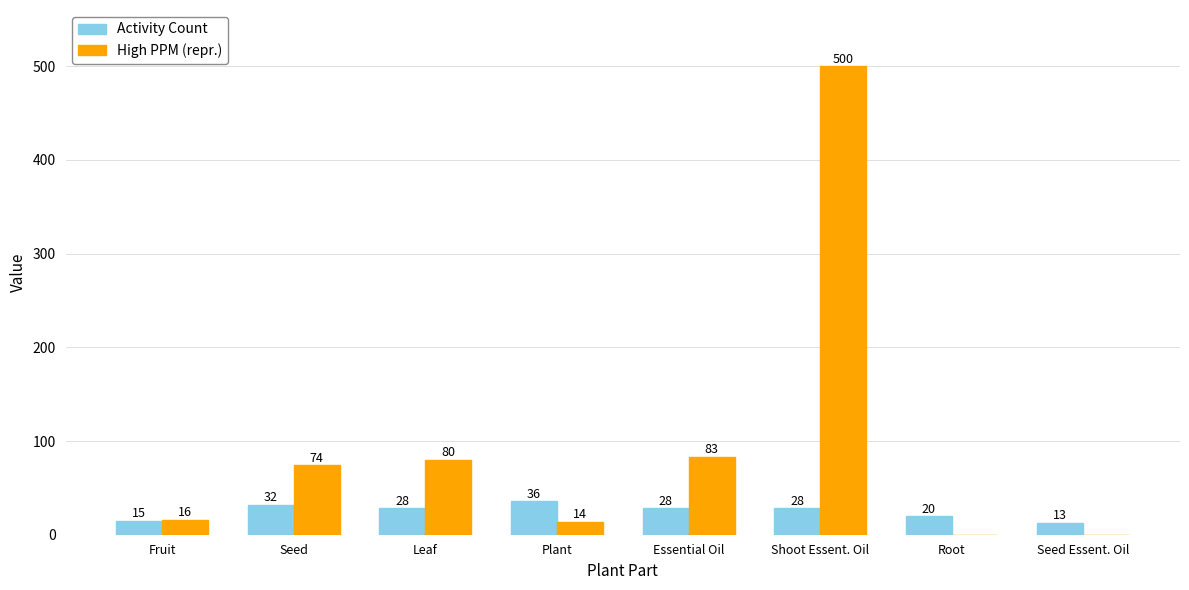

What is the approximate value of Activity Count at Leaf, to the nearest 10?

30